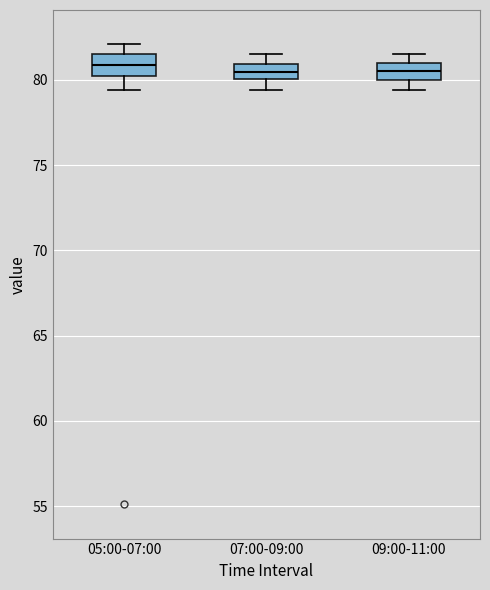

Where is the lower edge of the box for 05:00-07:00 on the y-axis? The values are not printed on the chart, so give them approximately, as read against the axis.

80.5